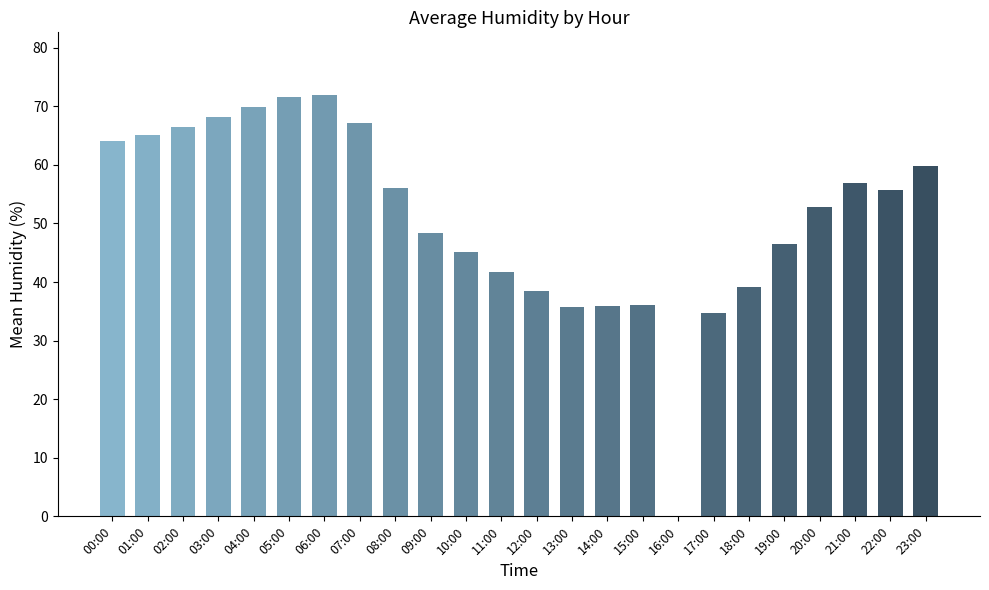

The value at 23:00 is 78.8. True or false?

False